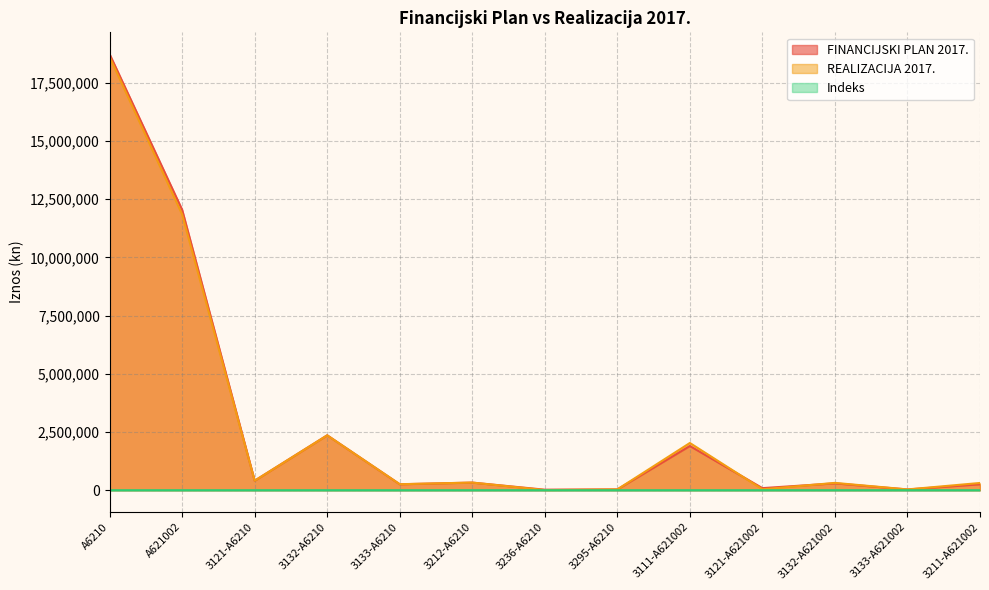

What is the maximum value for FINANCIJSKI PLAN 2017.?

18734073.0